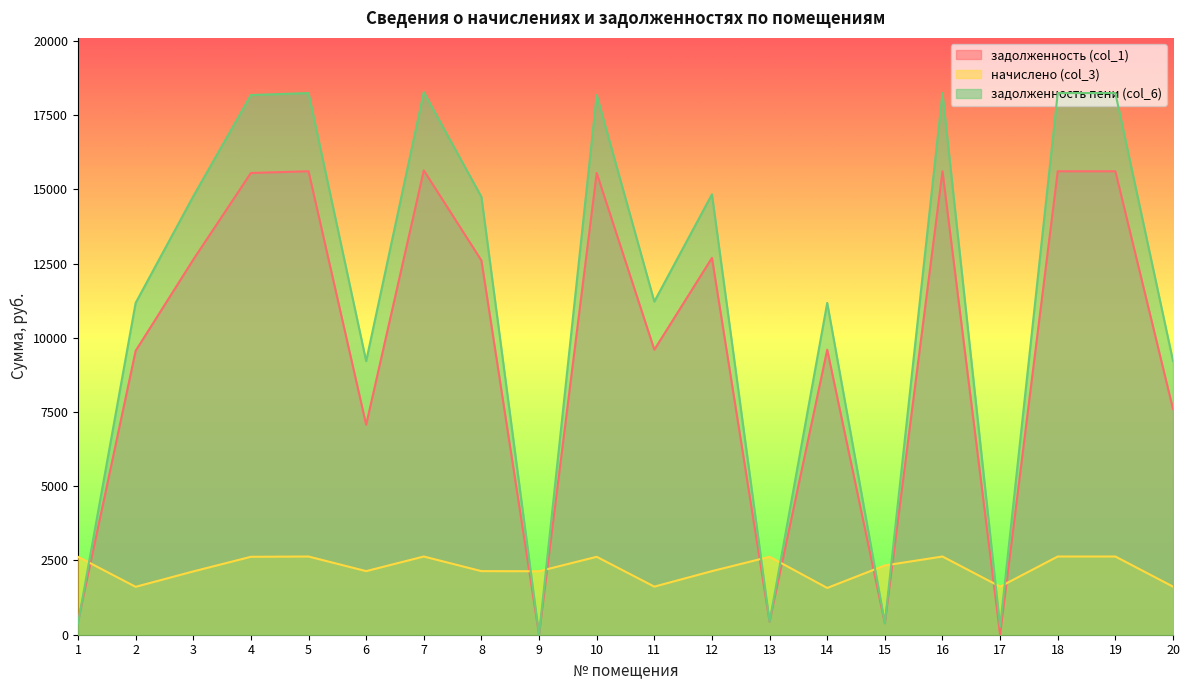

Rank the series by their average value, from highest to lowest.

задолженность пени (col_6), задолженность (col_1), начислено (col_3)